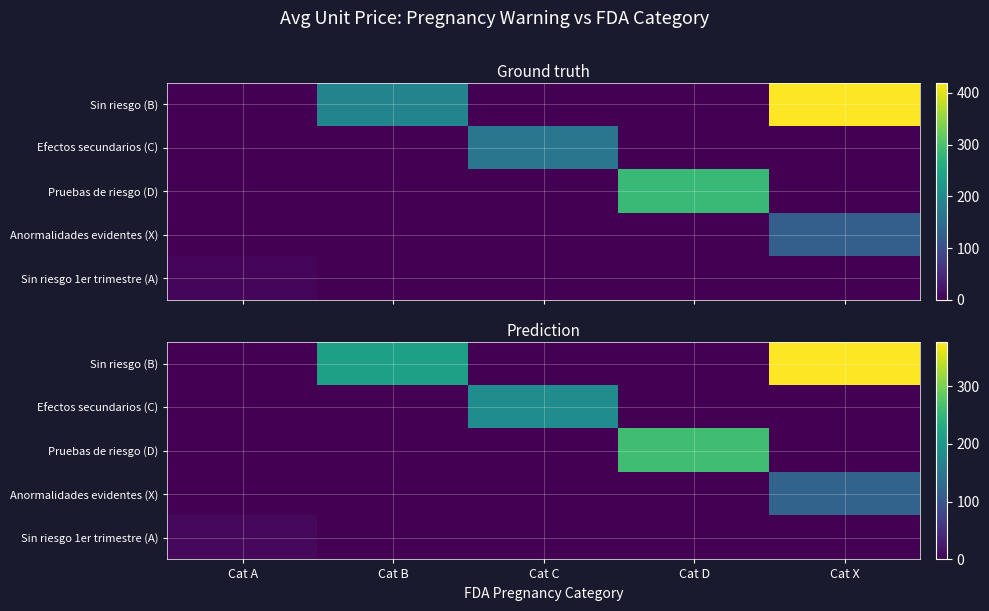

At which category is the sum across all series the highest?

Cat X